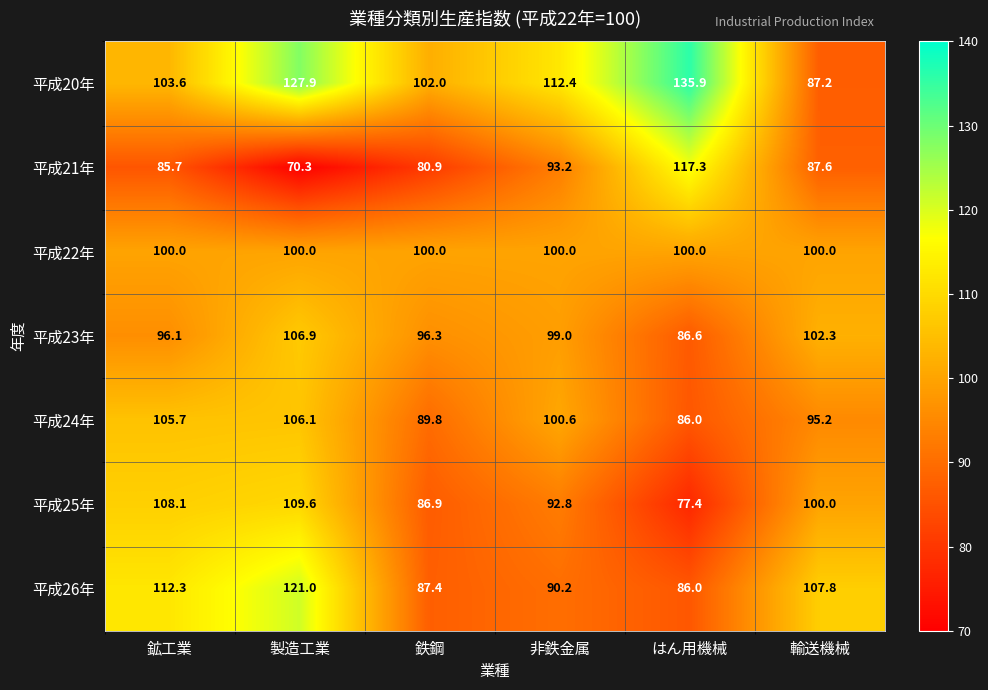

At which category is the sum across all series the highest?

製造工業